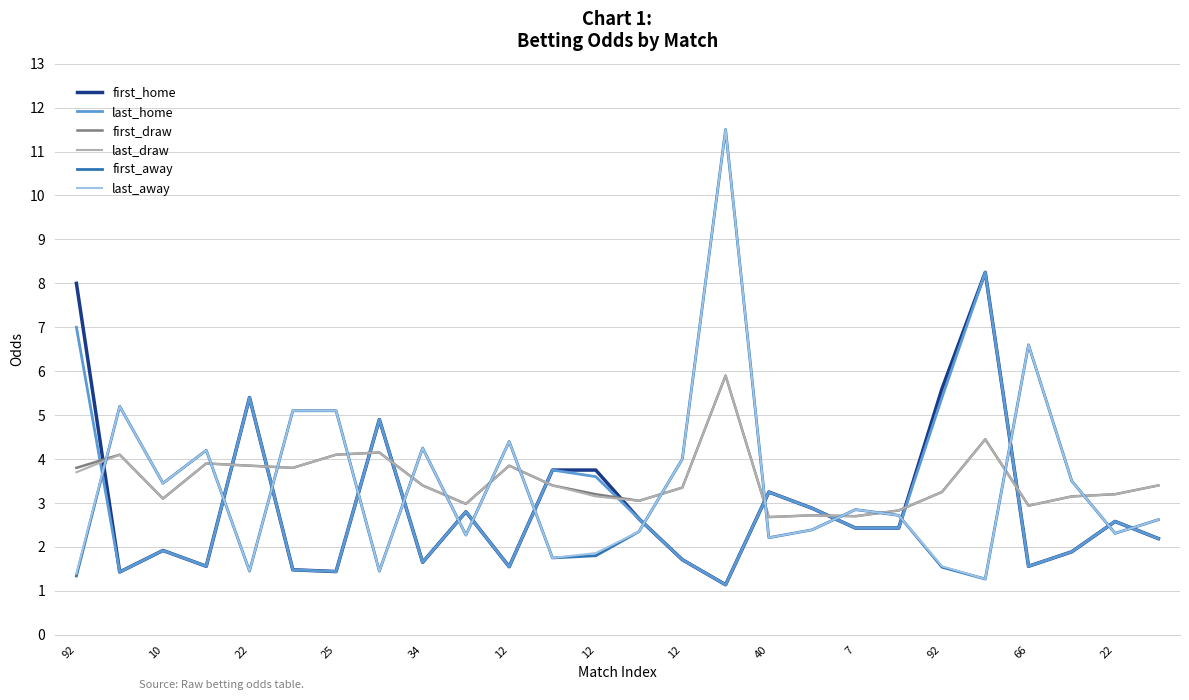

True or false: first_away and first_home intersect in this chart.

True